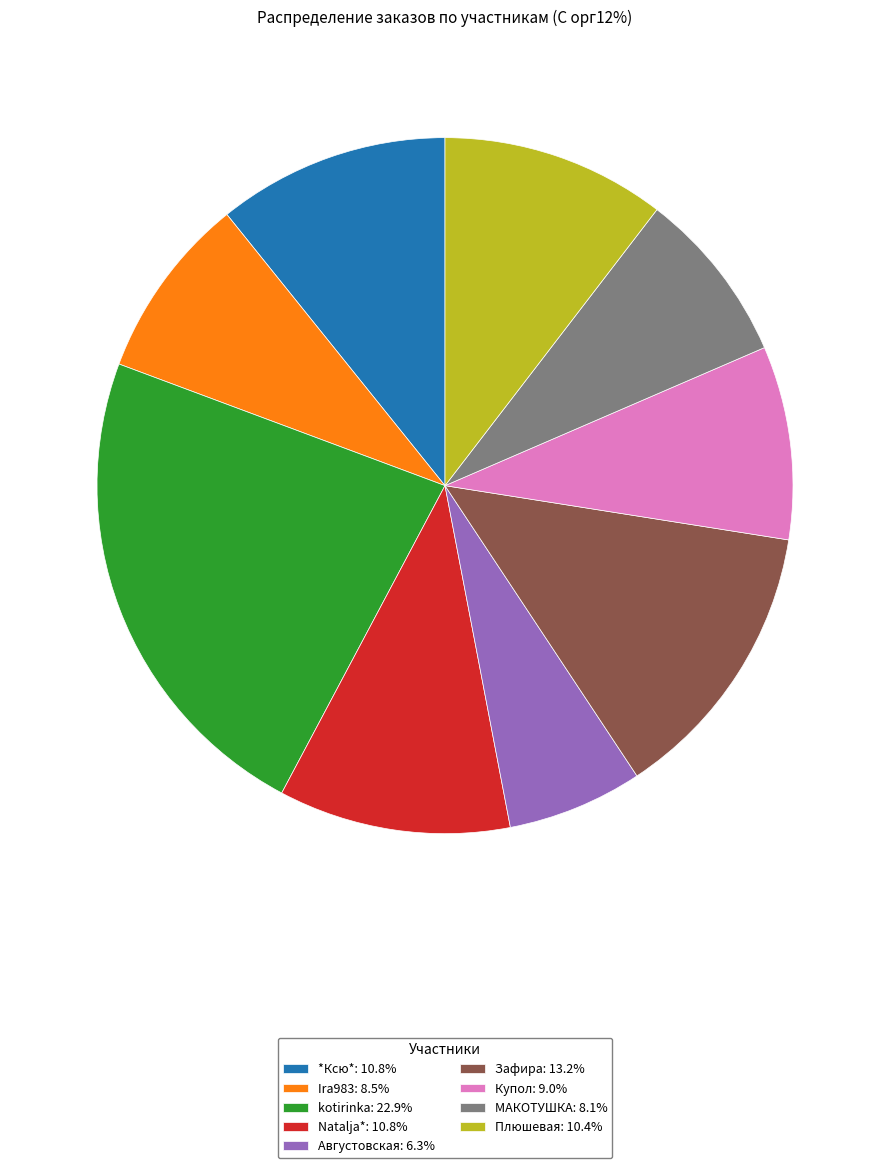

What is the smallest slice in the pie chart?

Августовская